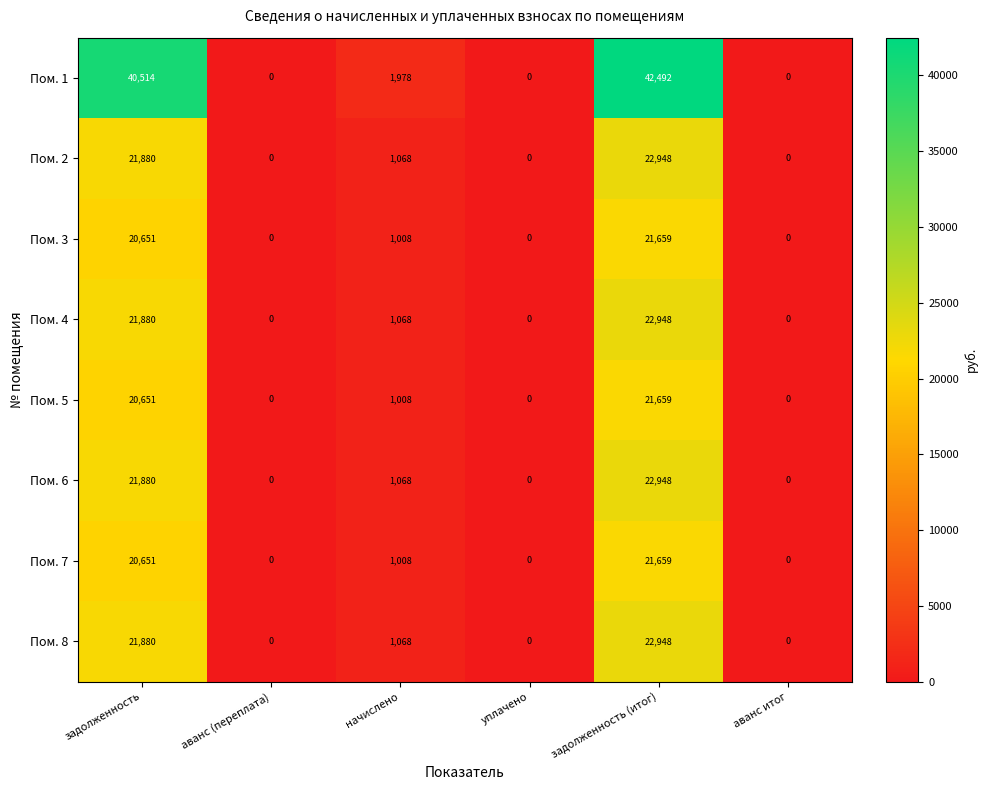

How many series are shown in this chart?

8